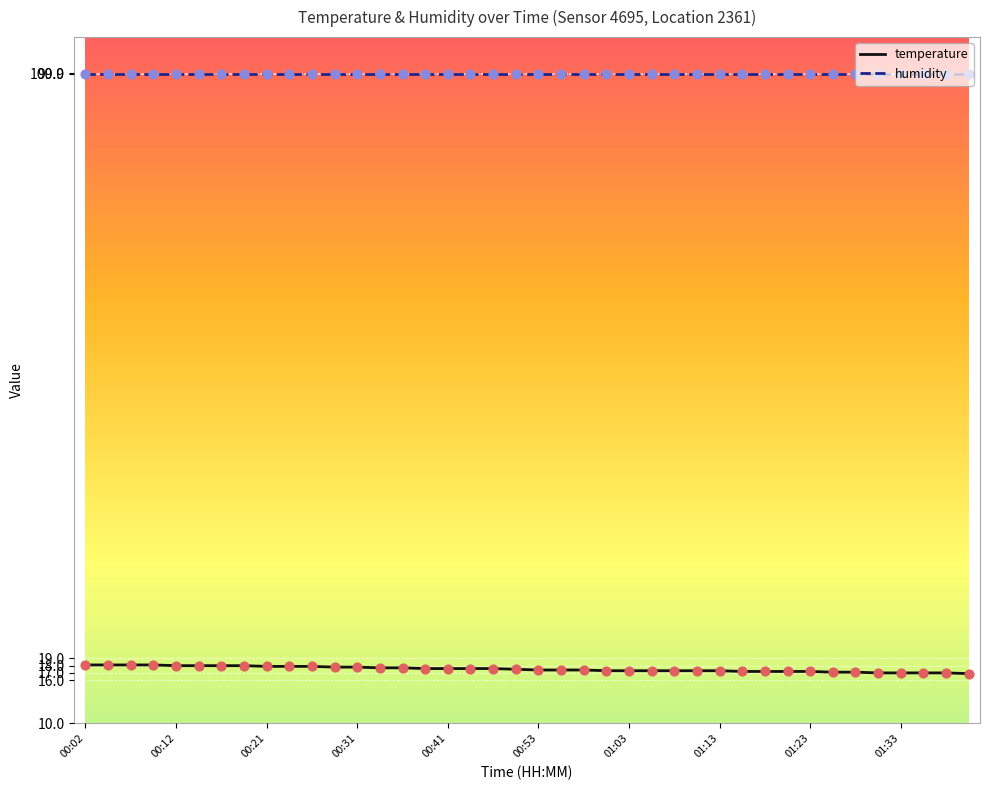

What are all the series names shown in the legend?

temperature, humidity